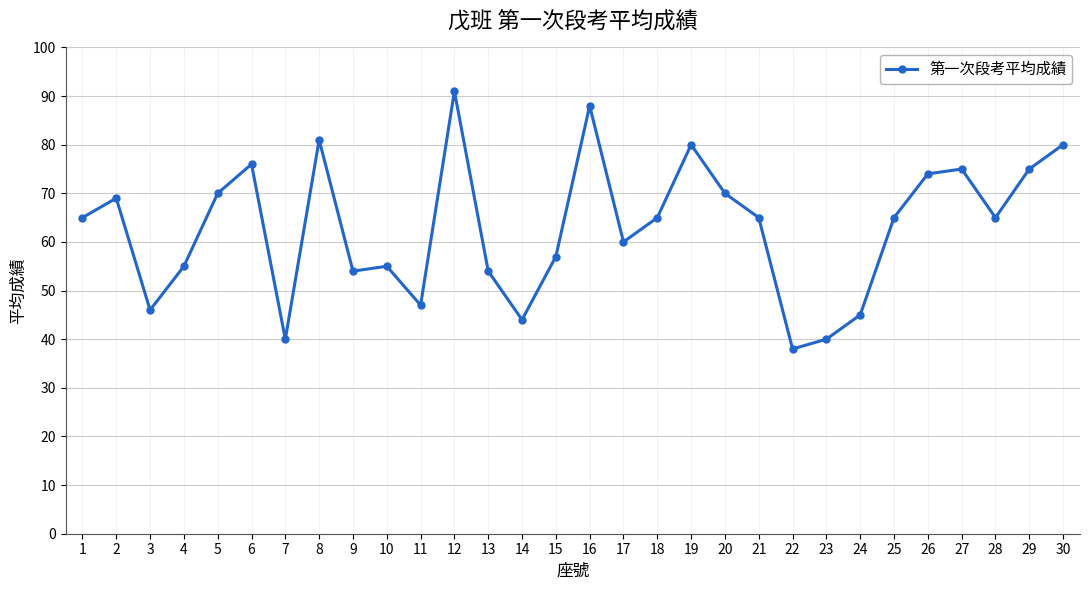

Reading left to right, list all the values displayed in this chart.

65	69	46	55	70	76	40	81	54	55	47	91	54	44	57	88	60	65	80	70	65	38	40	45	65	74	75	65	75	80